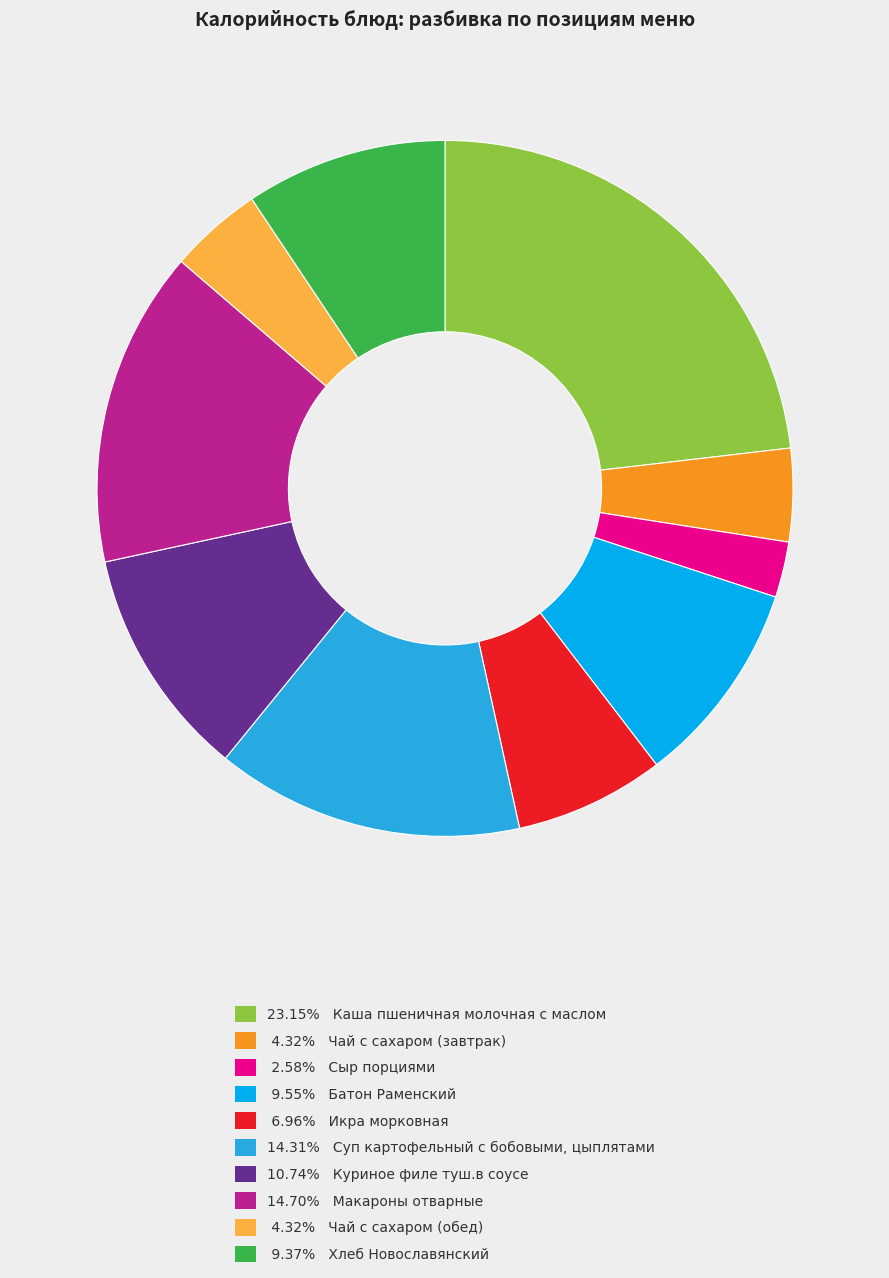

Is there any slice that represents more than half of the pie?

No